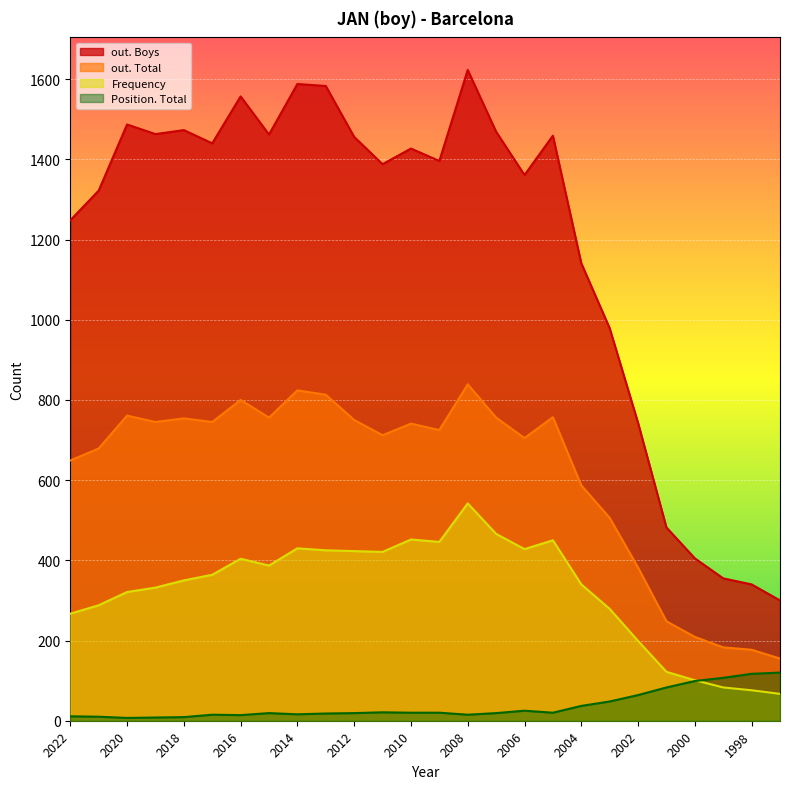

What is the sum of all Position. Total values?

961